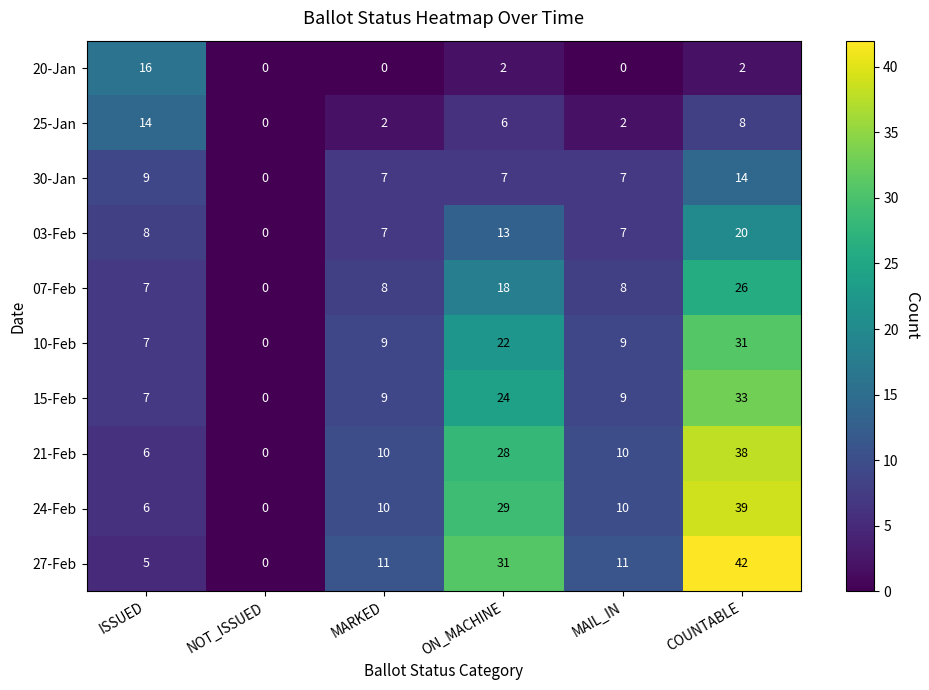

At COUNTABLE, list the series in order from smallest to largest.

20-Jan, 25-Jan, 30-Jan, 03-Feb, 07-Feb, 10-Feb, 15-Feb, 21-Feb, 24-Feb, 27-Feb